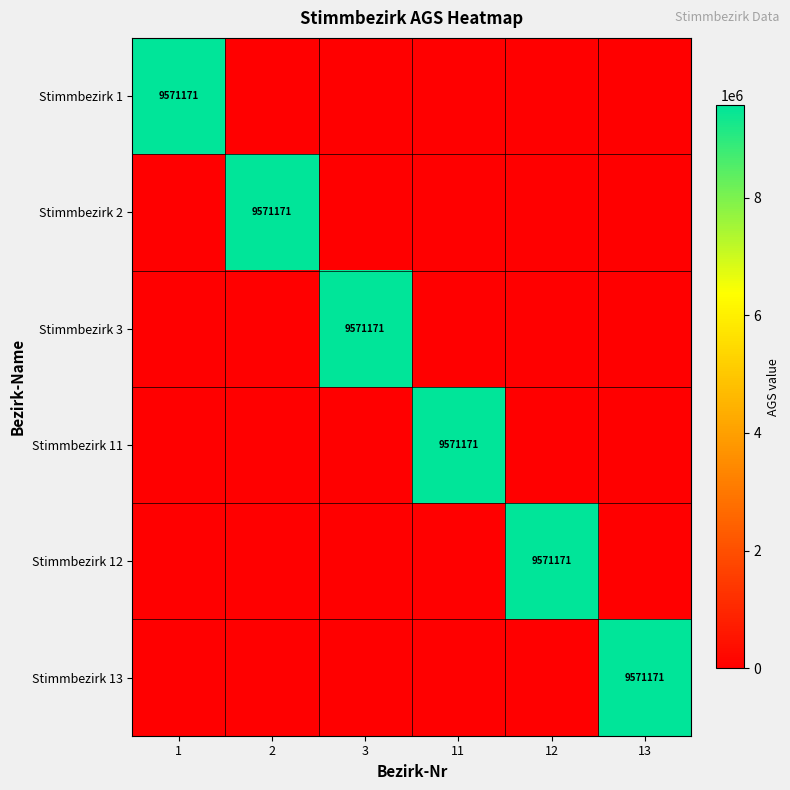

True or false: Stimmbezirk 2 has a value of 9571171 at 2.

True